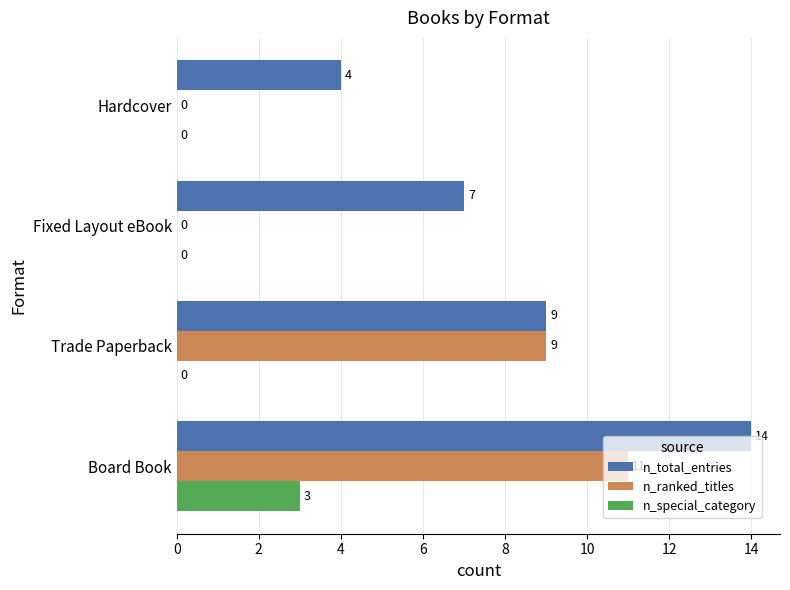

What is the sum of the n_ranked_titles values at Hardcover and Board Book?

11